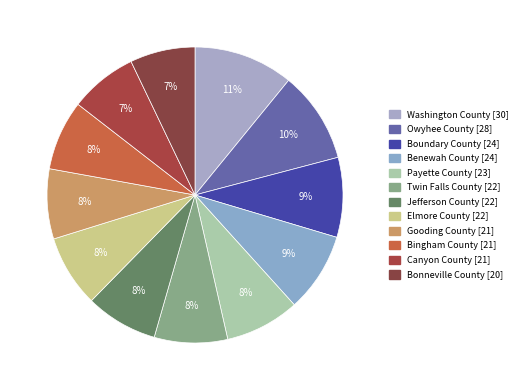

To the nearest percent, what portion does Elmore County represent?

8%